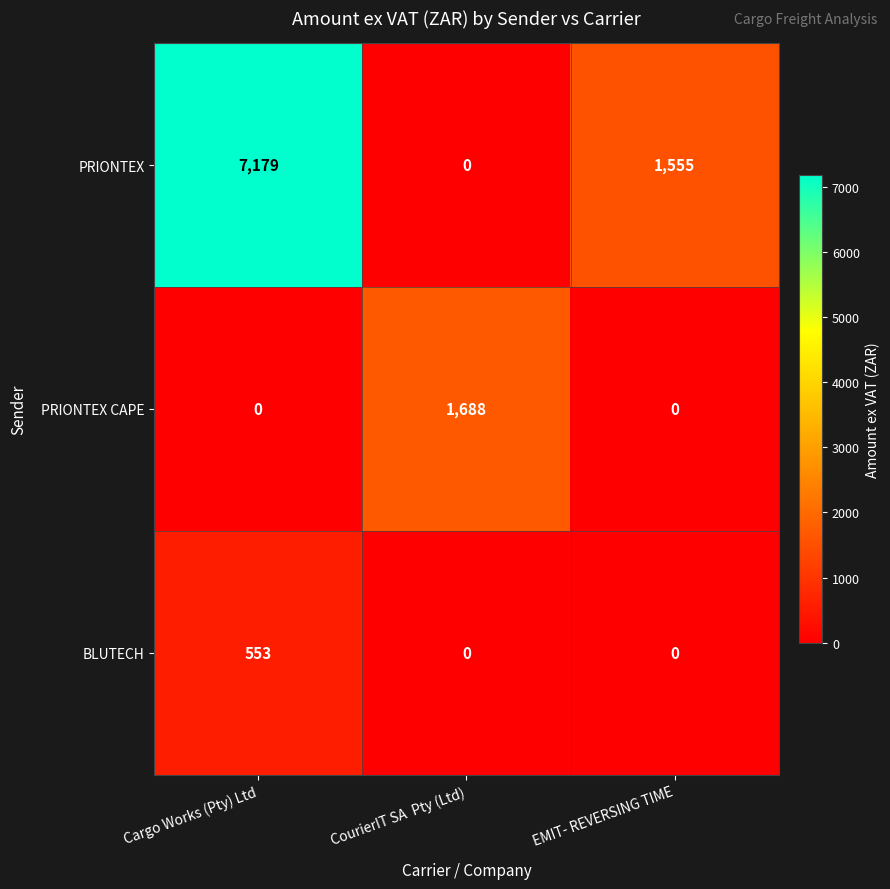

At which category is the sum across all series the highest?

Cargo Works (Pty) Ltd